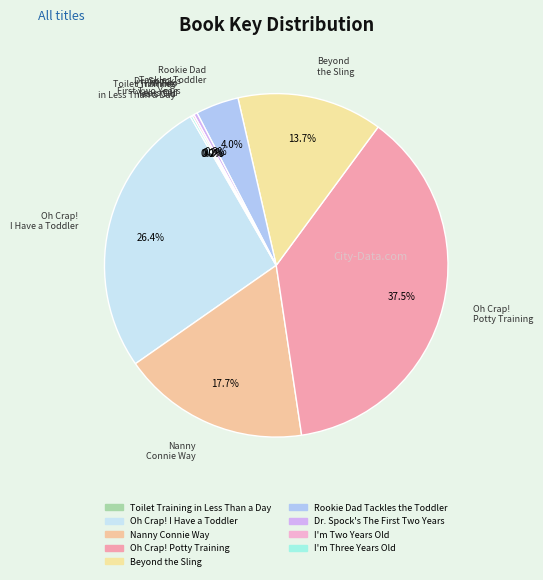

What is the largest slice in the pie chart?

Oh Crap! Potty Training